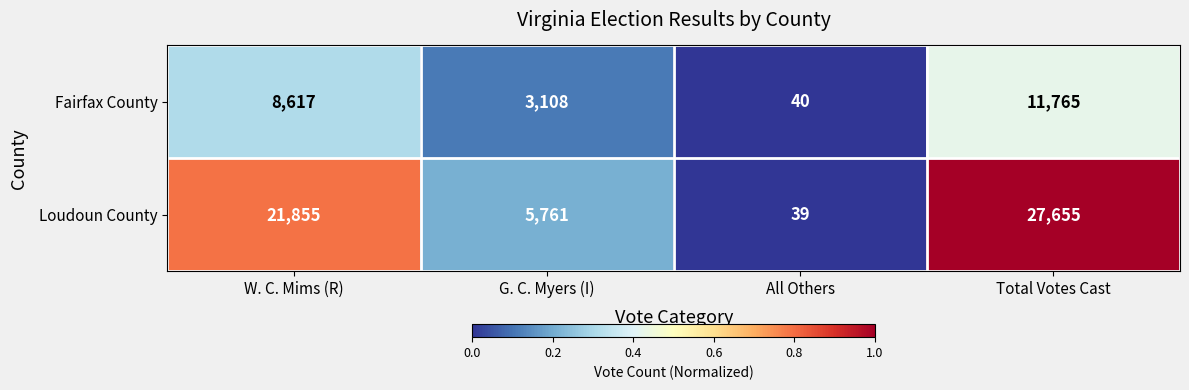

The Loudoun County series shows 4543 at W. C. Mims (R). True or false?

False